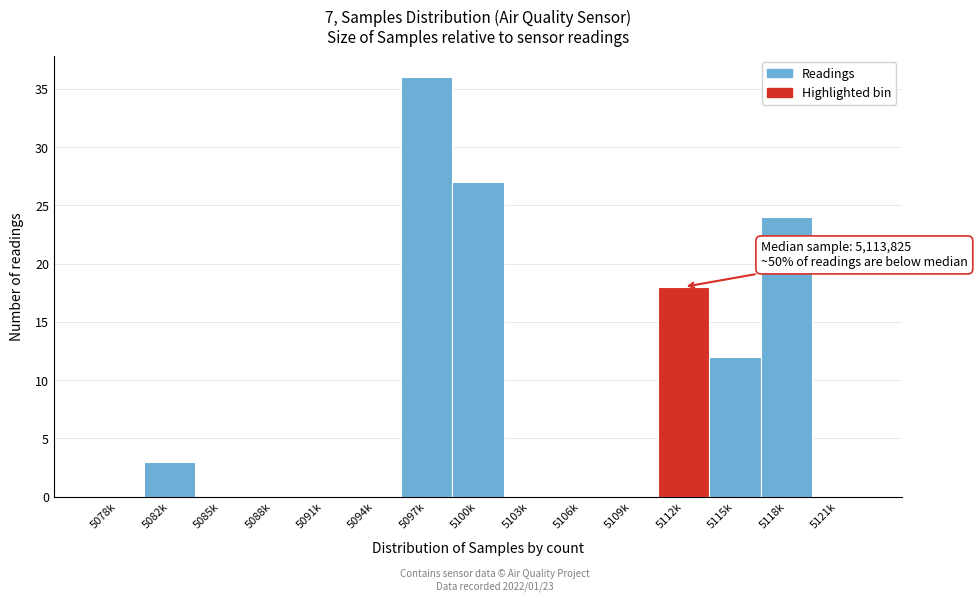

Reading left to right, extract all data points from this chart.

5078k=0	5082k=3	5085k=0	5088k=0	5091k=0	5094k=0	5097k=36	5100k=27	5103k=0	5106k=0	5109k=0	5112k=18	5115k=12	5118k=24	5121k=0